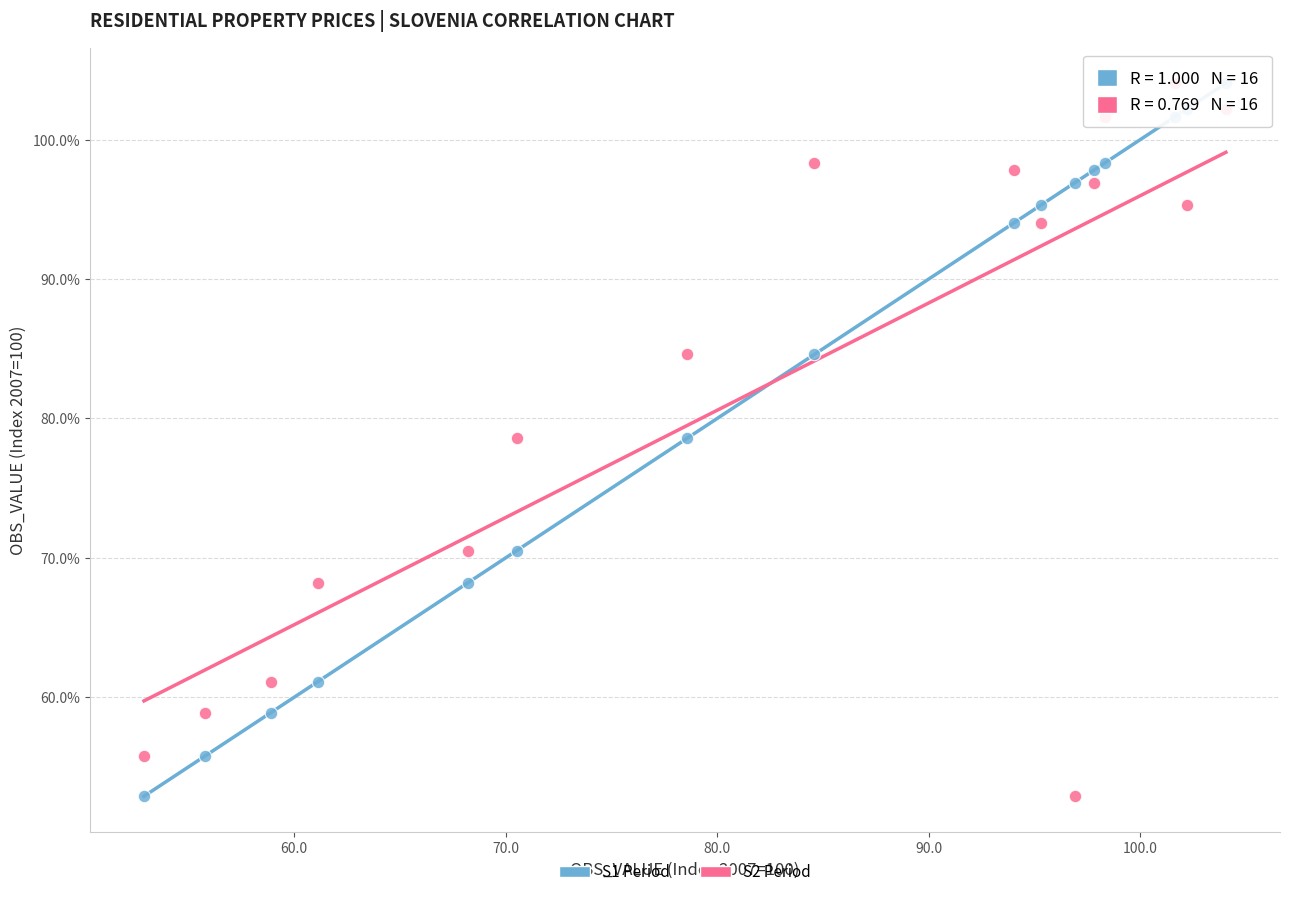

What is the X range (max minus min) for the scatter plot?

51.2